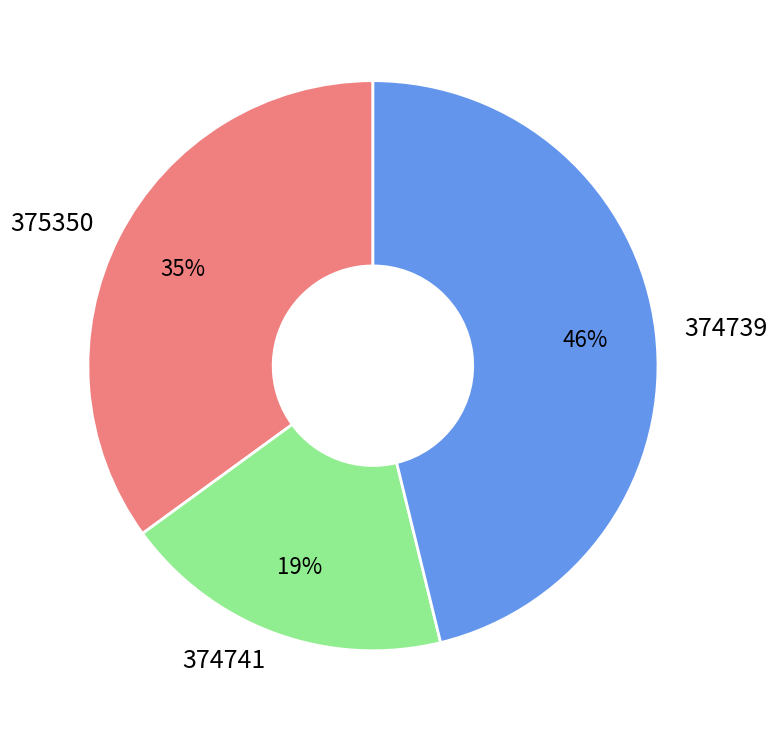

How many segments does this pie chart have?

3